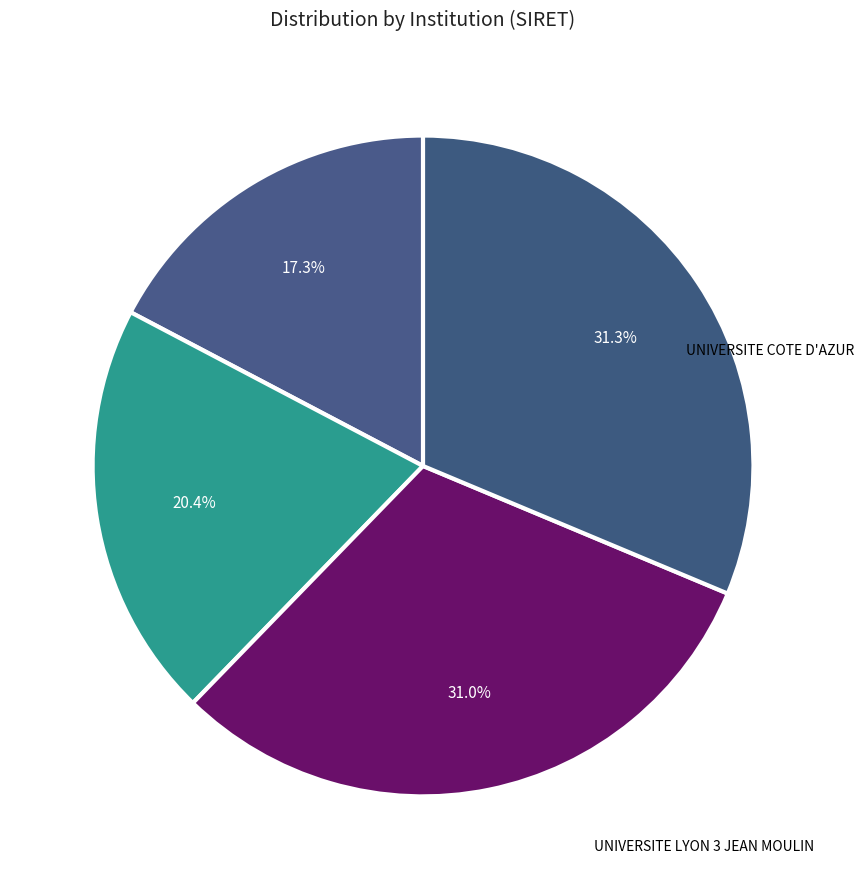

Is there a majority slice in this chart?

No